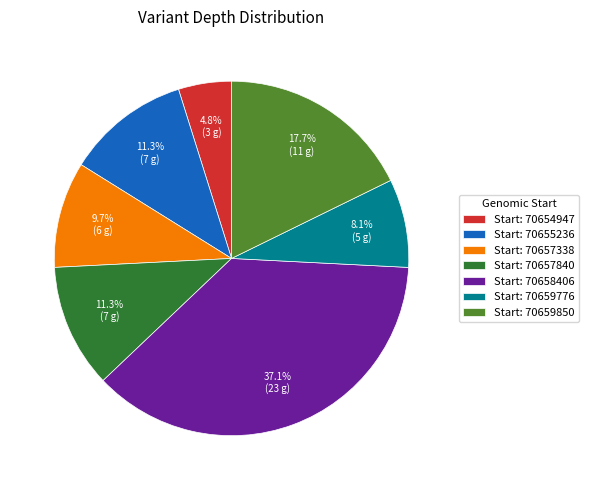

Which slice is the largest?

Start: 70658406